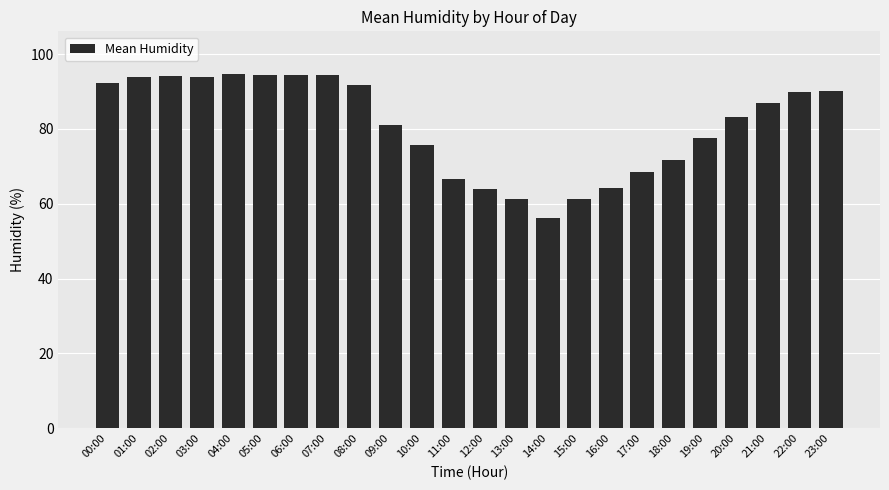

Approximately how many times larger is the value at 17:00 compared to 00:00?

0.7